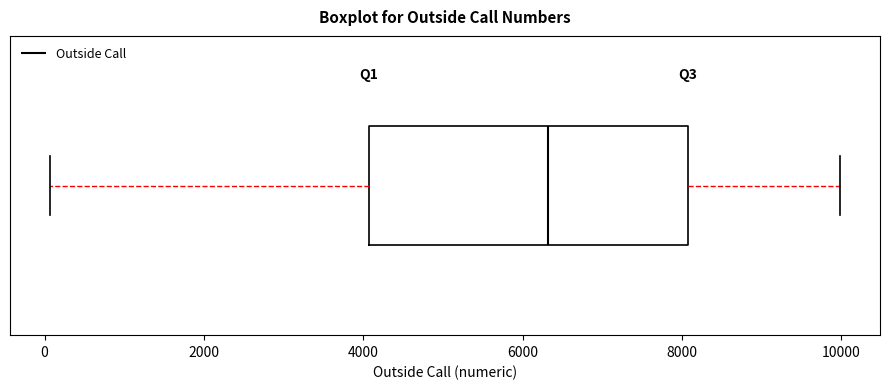

Read this box plot against the x-axis: the position of the median line, the range covered by the box, and the ends of both whiskers. The values are not printed on the chart, so give them approximately, as read against the axis.

median 6400, box 4000 to 8000, whiskers 0 to 10000